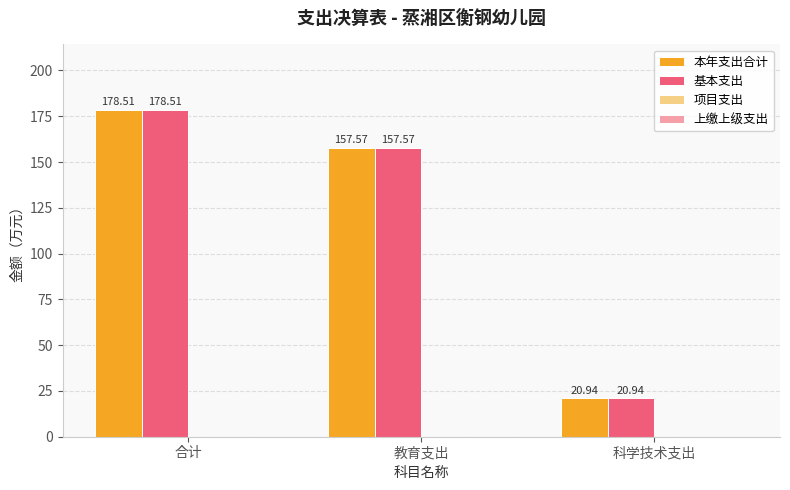

What is the total value across all series at 科学技术支出?

41.9